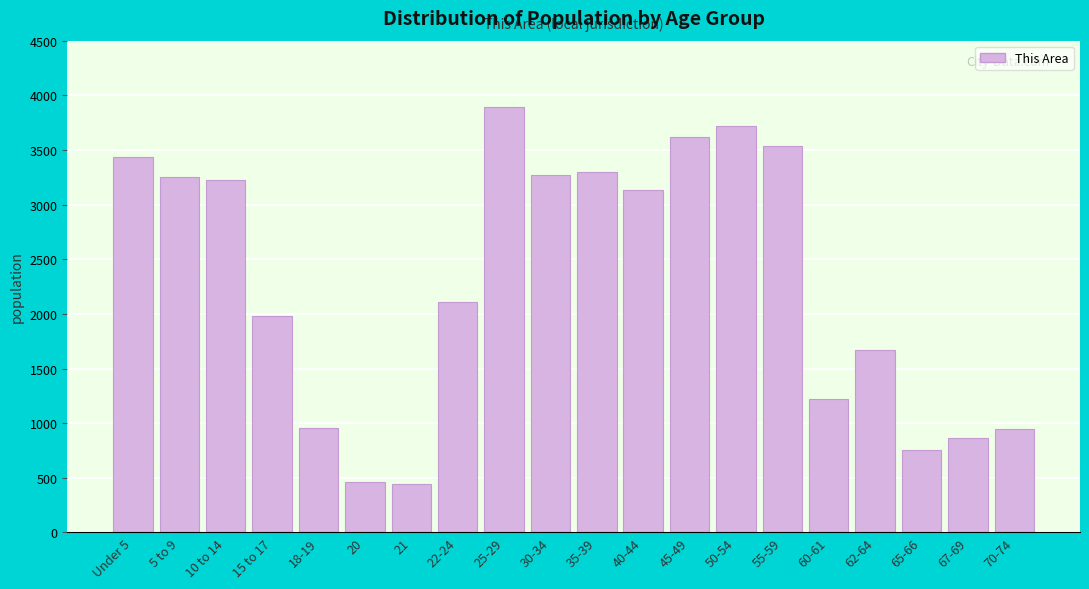

What is the difference between the maximum and minimum values?

3450